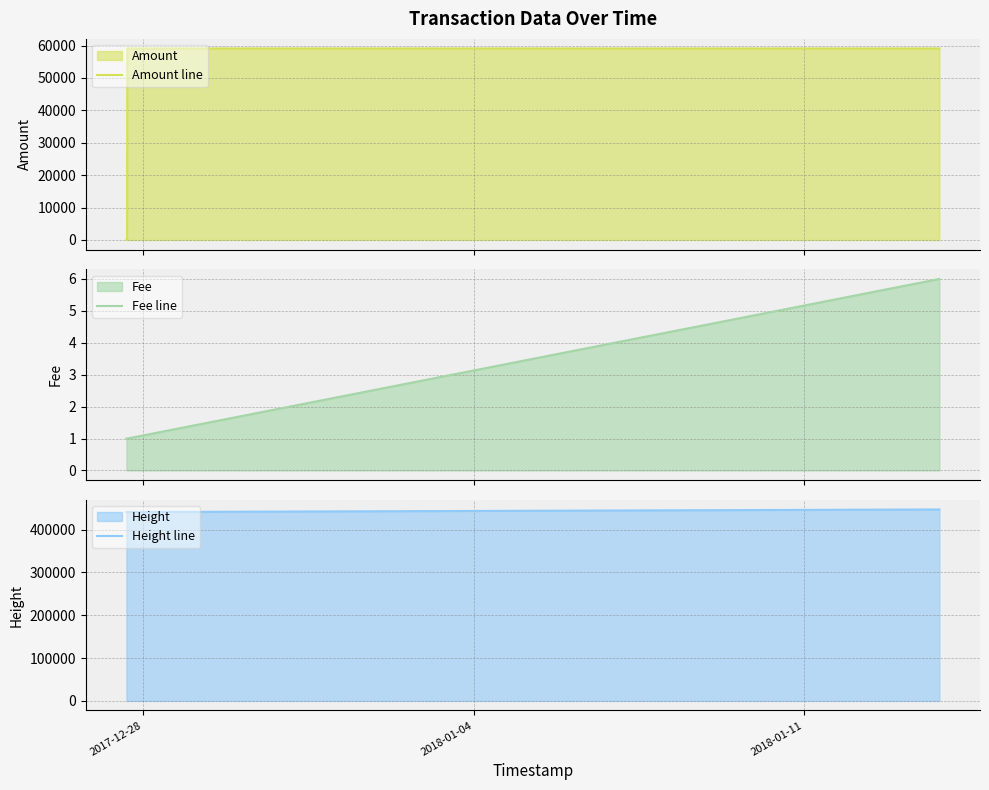

What is the lowest value of the Height line series?

440946